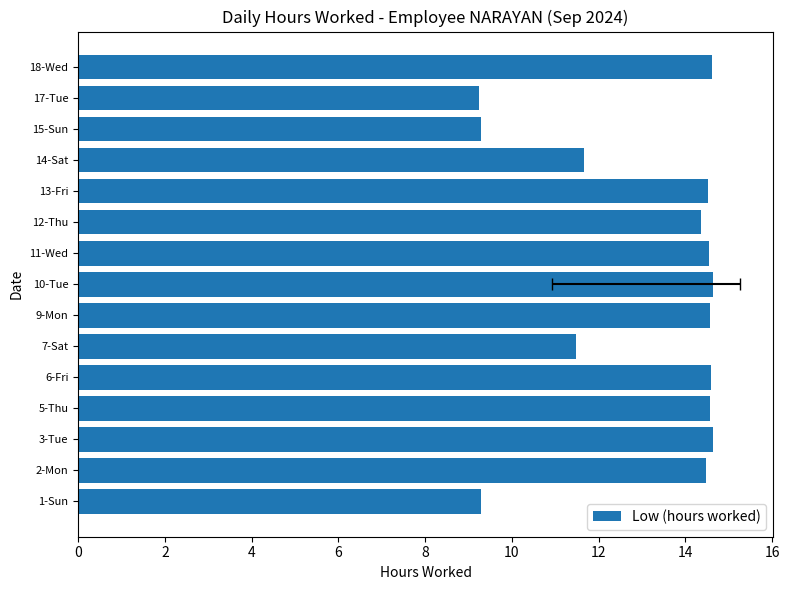

Does the chart contain any negative values?

No